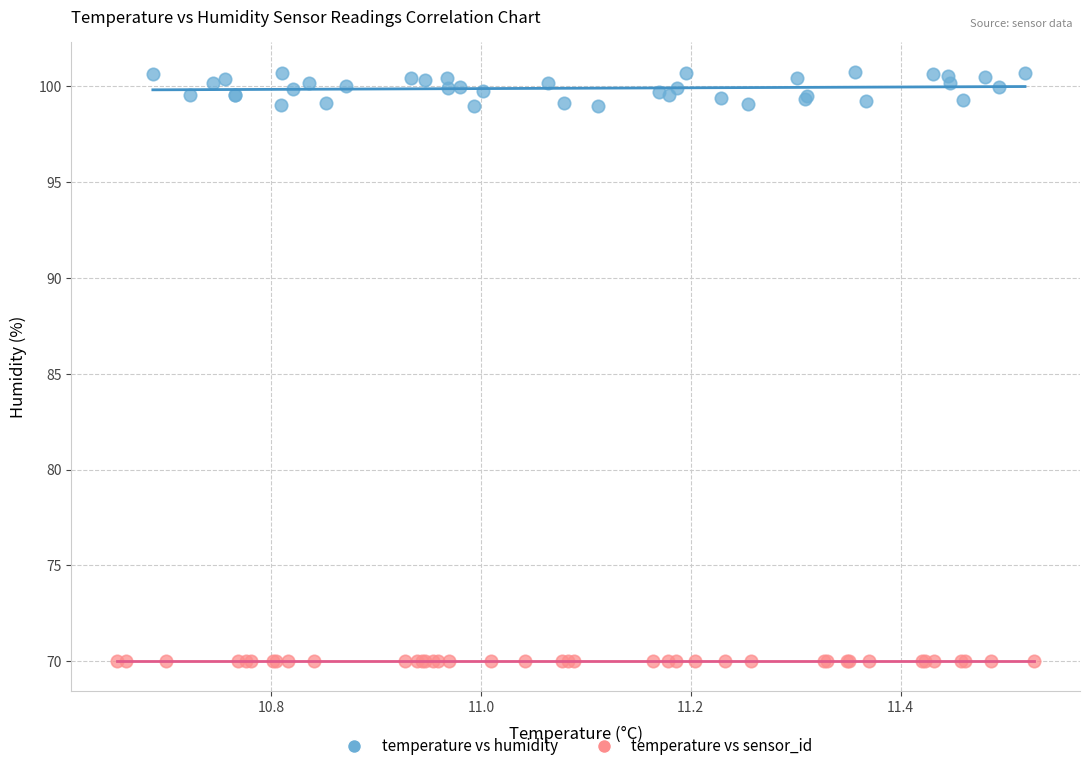

Which series contains the lowest Y value?

temperature vs sensor_id